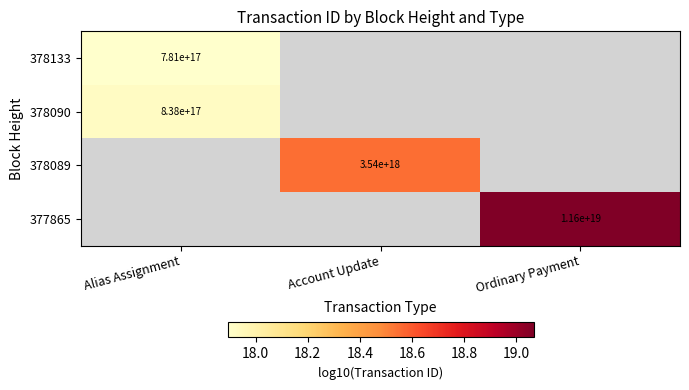

Is the value of 378133 at Alias Assignment greater than the value of 377865 at Alias Assignment?

No